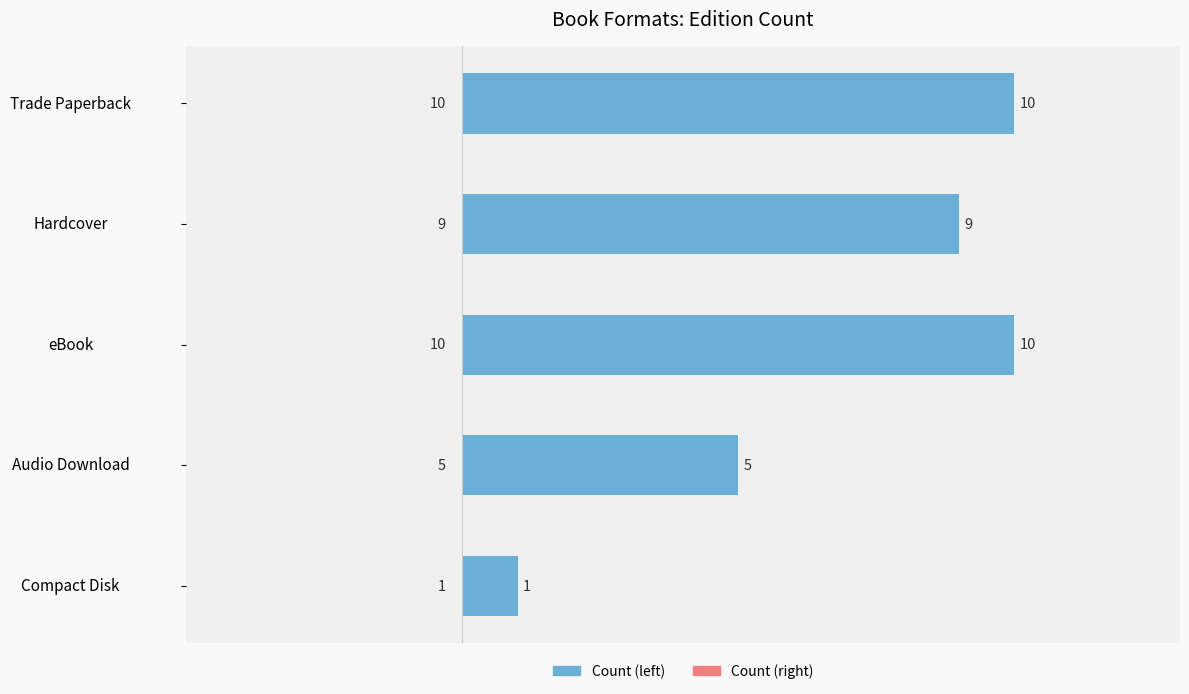

Are the bars grouped side by side (vs. stacked)?

No